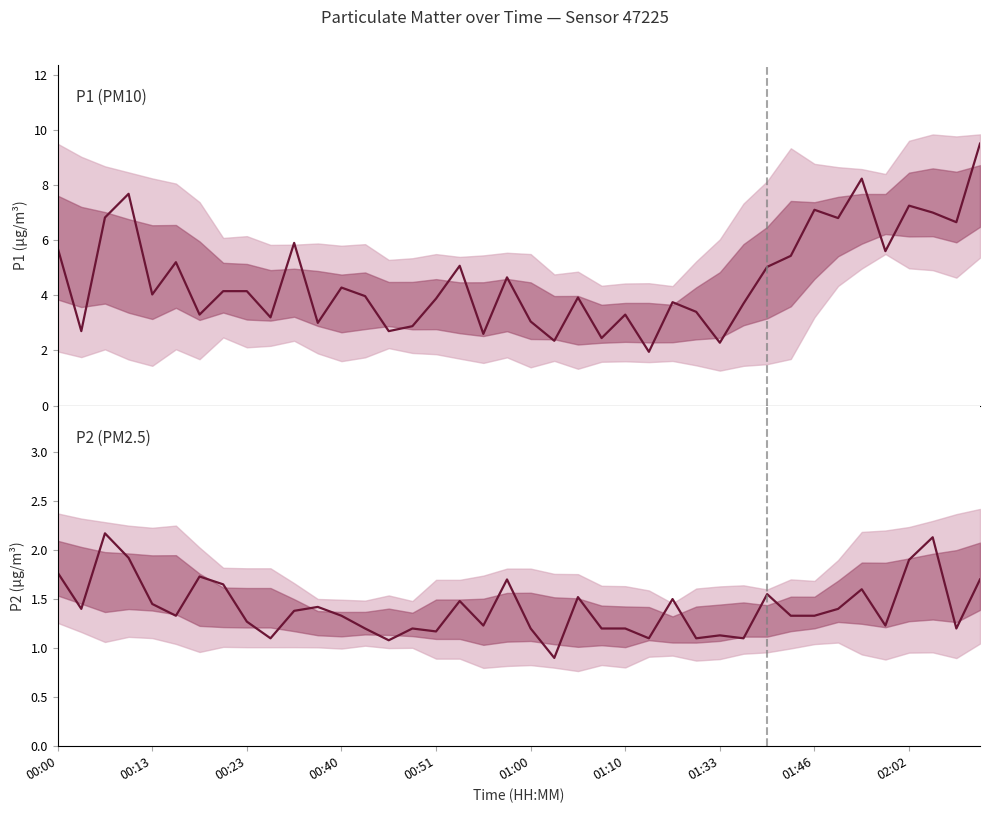

True or false: P1 (PM10) and P2 (PM2.5) intersect in this chart.

False